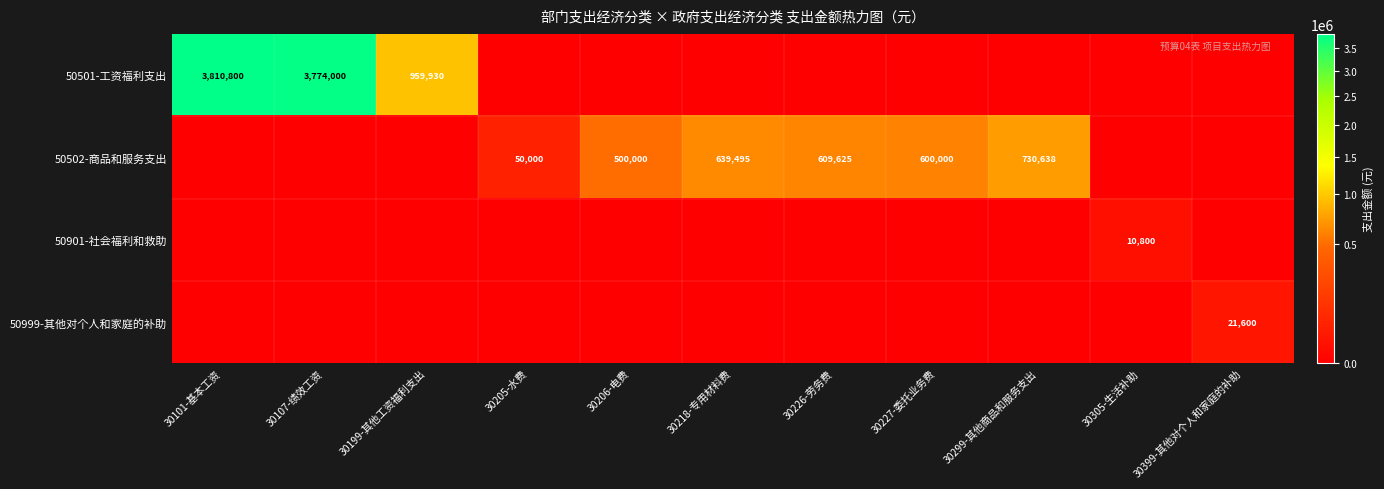

What is the approximate value of 50502-商品和服务支出 at 30218-专用材料费?

639495.4